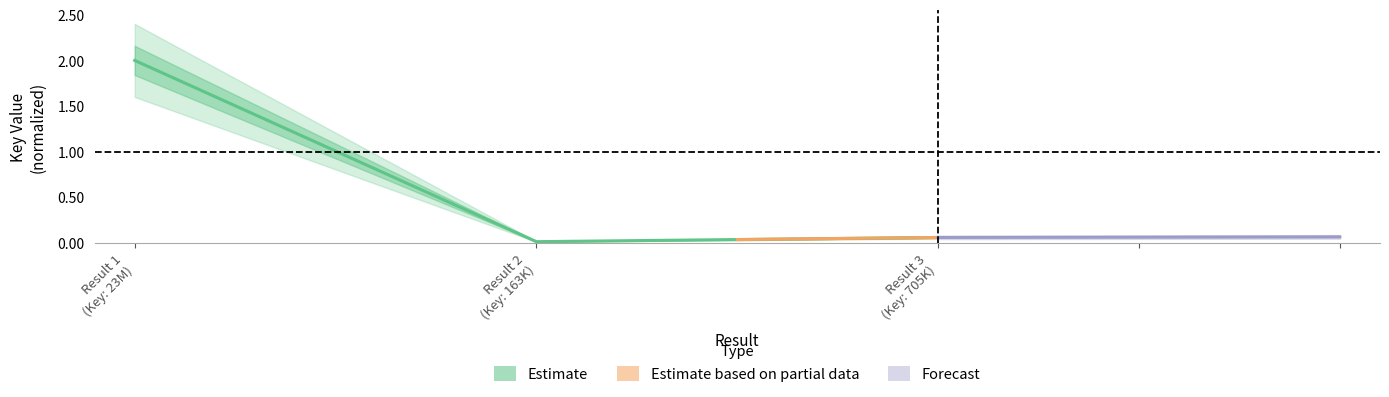

List the labels in order of value, smallest first.

Result 2 (Key: 163K), Result 3 (Key: 705K), Result 1 (Key: 23M)